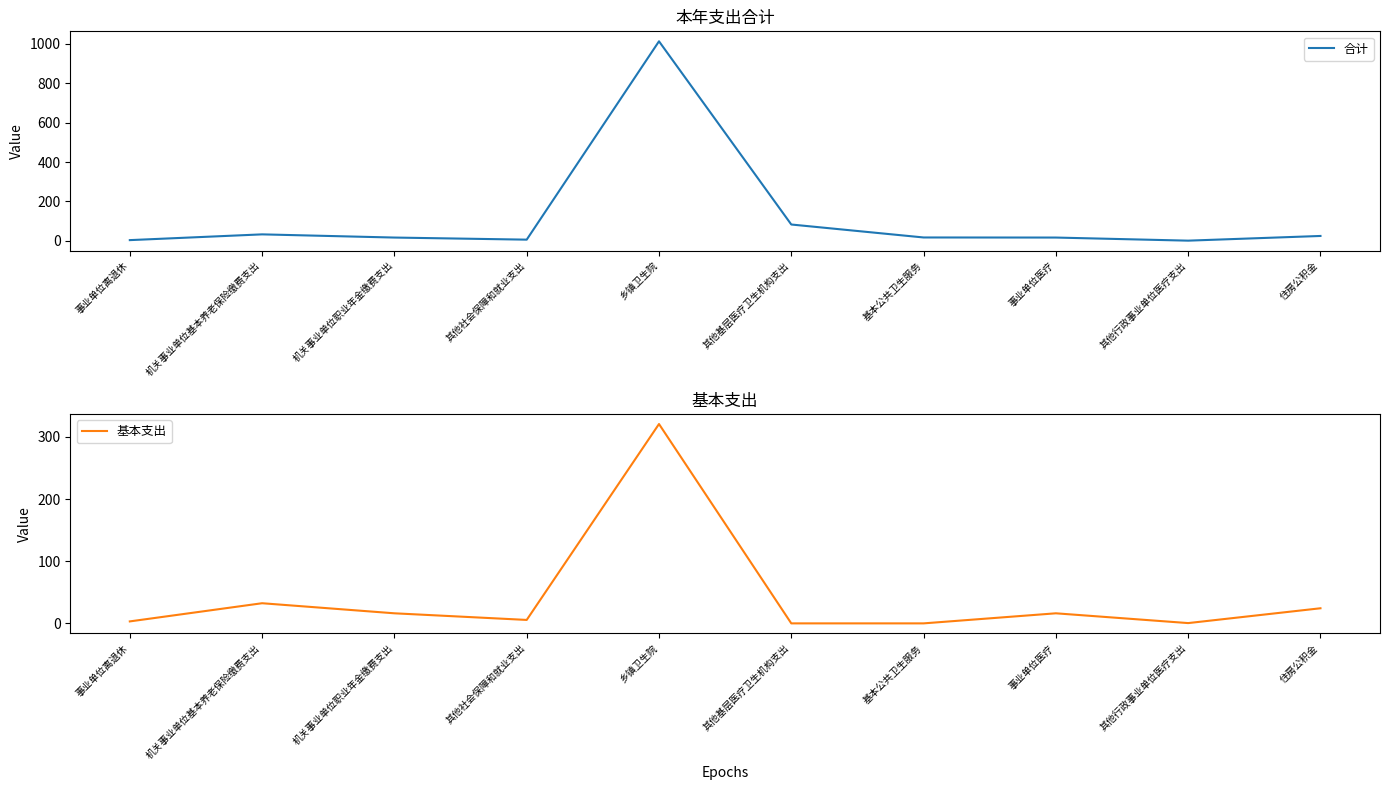

Does the chart display data point markers on the line(s)?

No